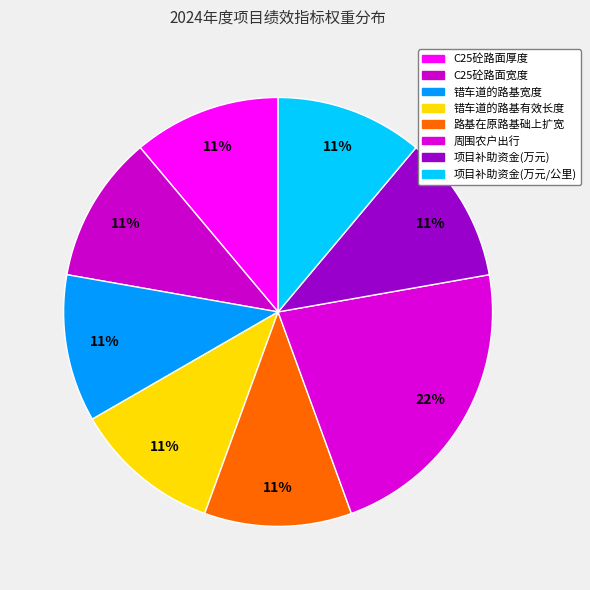

How many slices are in this pie chart?

8